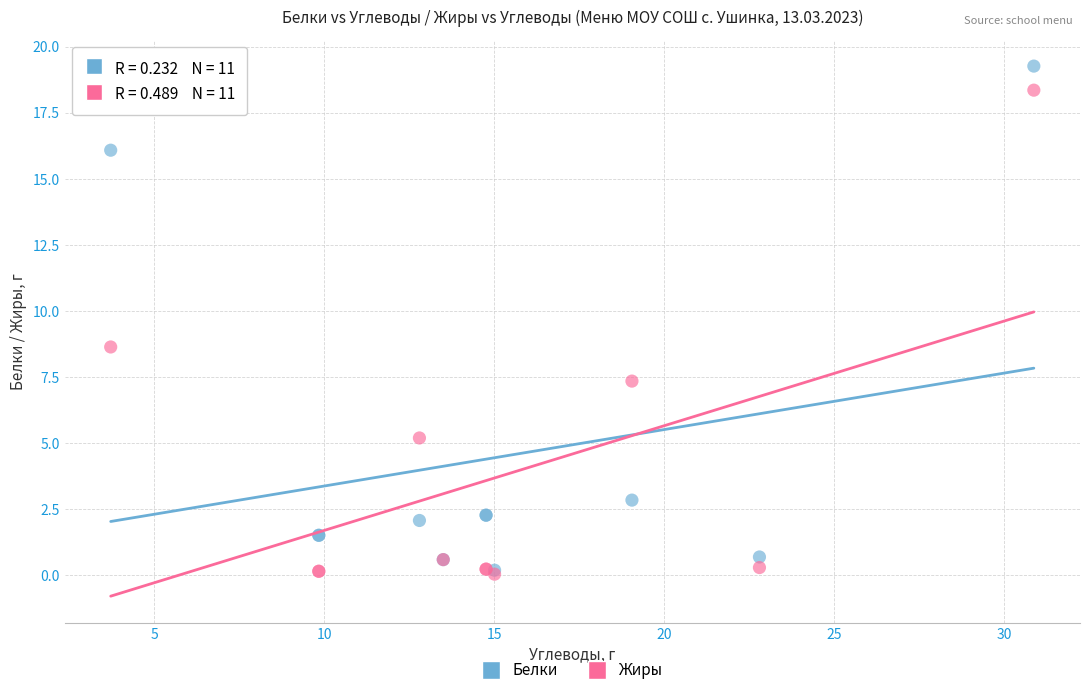

Across all series, what Y value is closest to 9?

8.6